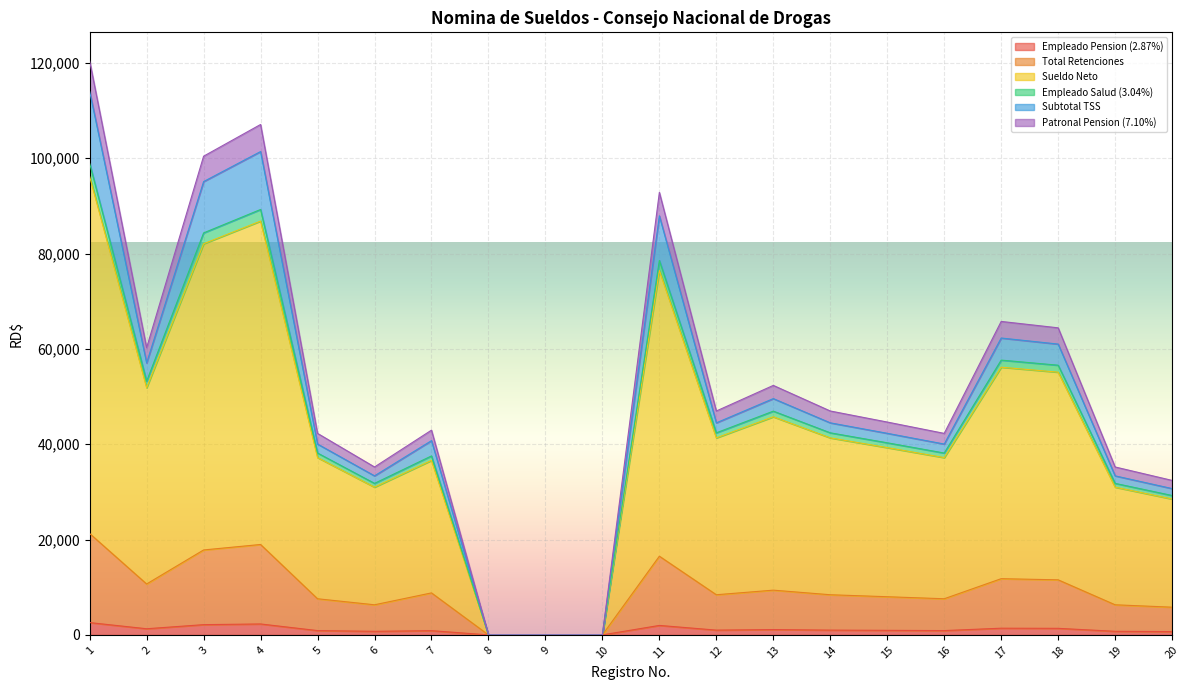

Is the value of Empleado Salud (3.04%) at 10 greater than the value of Patronal Pension (7.10%) at 5?

No